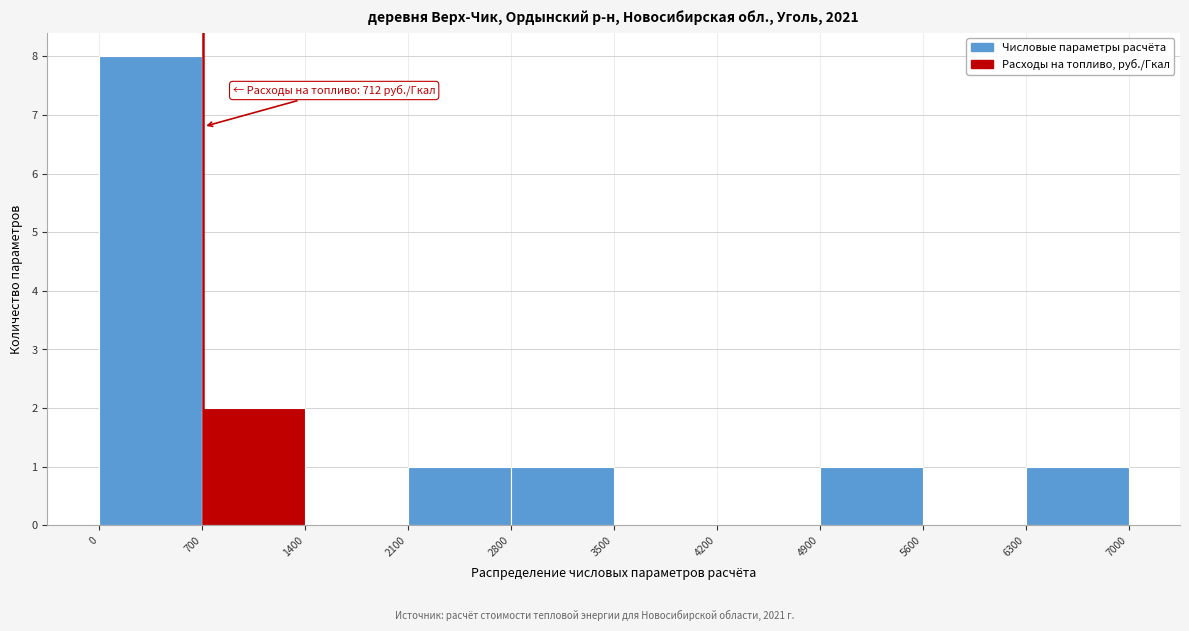

Which range on the x-axis has the tallest bar?

0 to 700